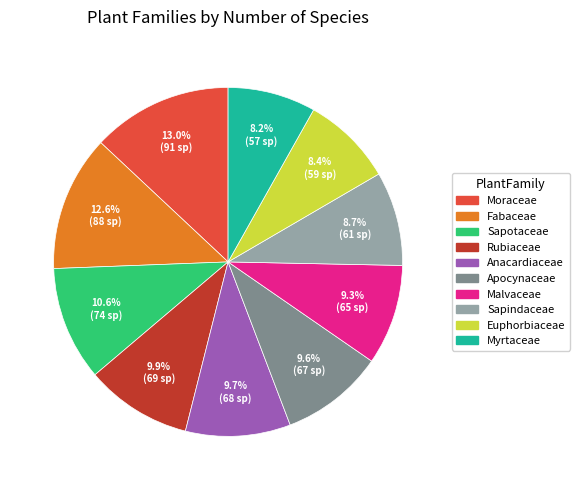

To the nearest percent, what is the average slice percentage?

10%